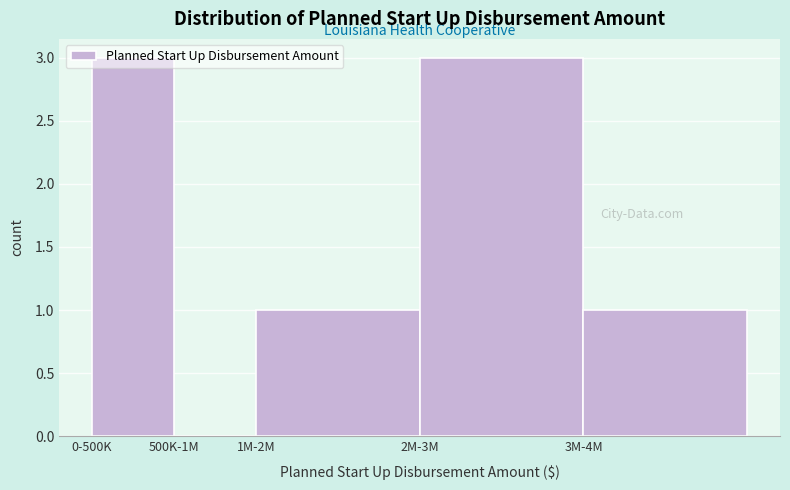

What is the change in value from 500K-1M to 1M-2M?

+1